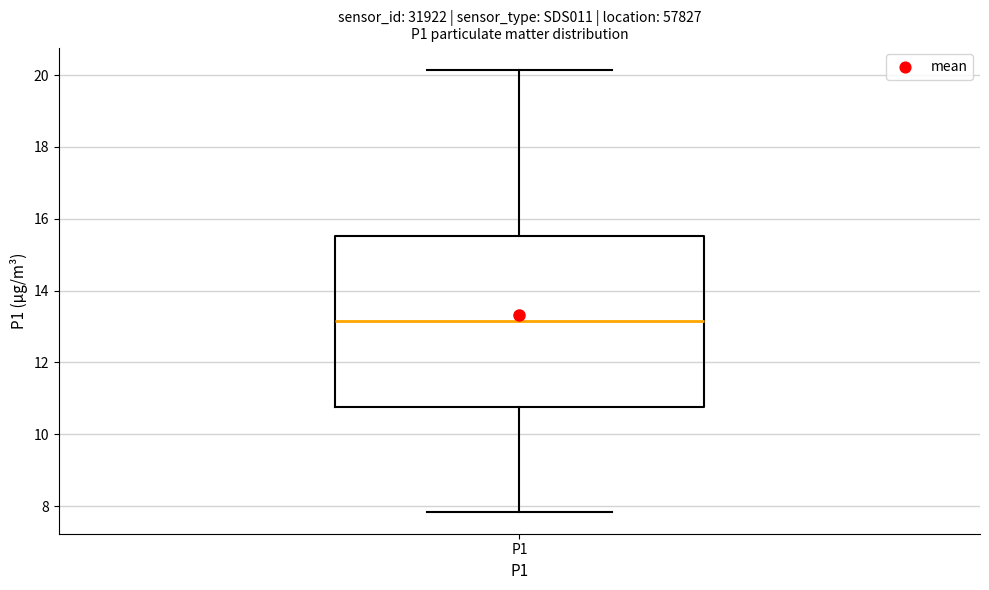

Read this box plot against the y-axis: the position of the median line, the range covered by the box, and the ends of both whiskers. The values are not printed on the chart, so give them approximately, as read against the axis.

median 13.2, box 10.8 to 15.6, whiskers 7.8 to 20.2